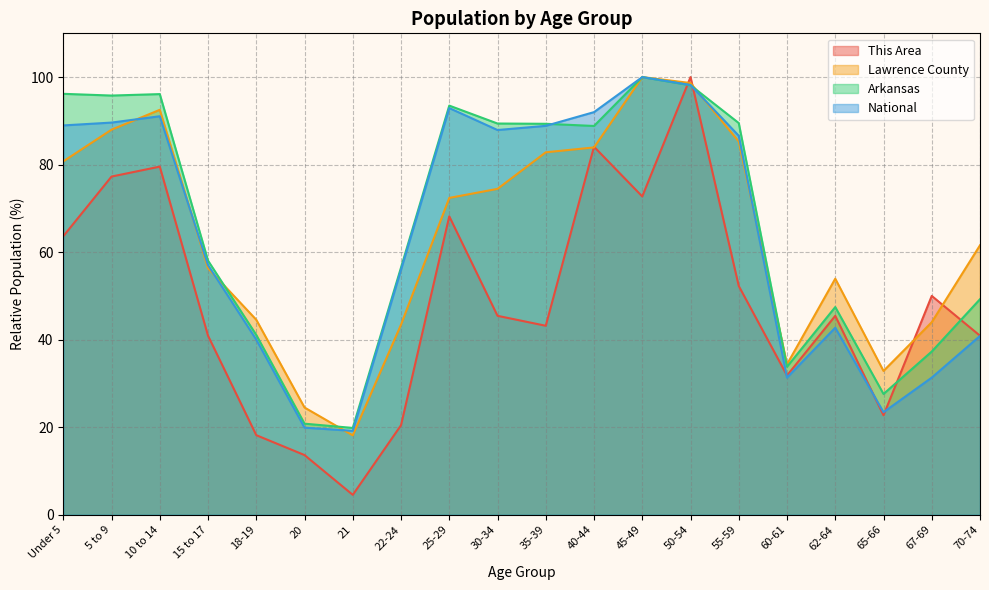

How many interior local peaks does the Arkansas series have?

4